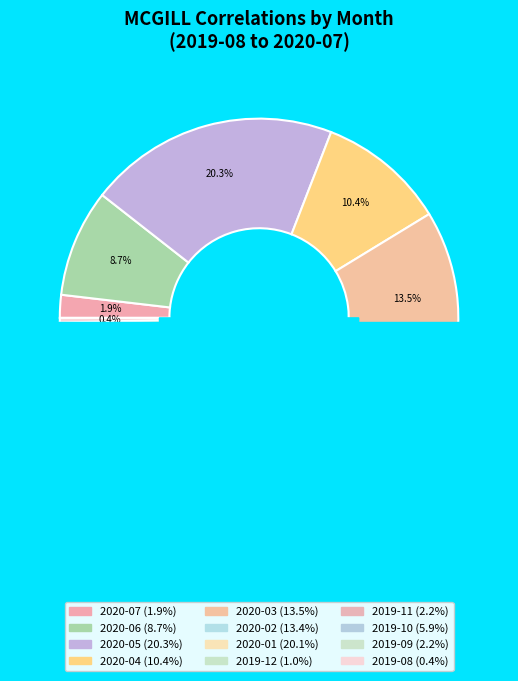

What percentage is the 2020-02 slice, to the nearest percent?

13%